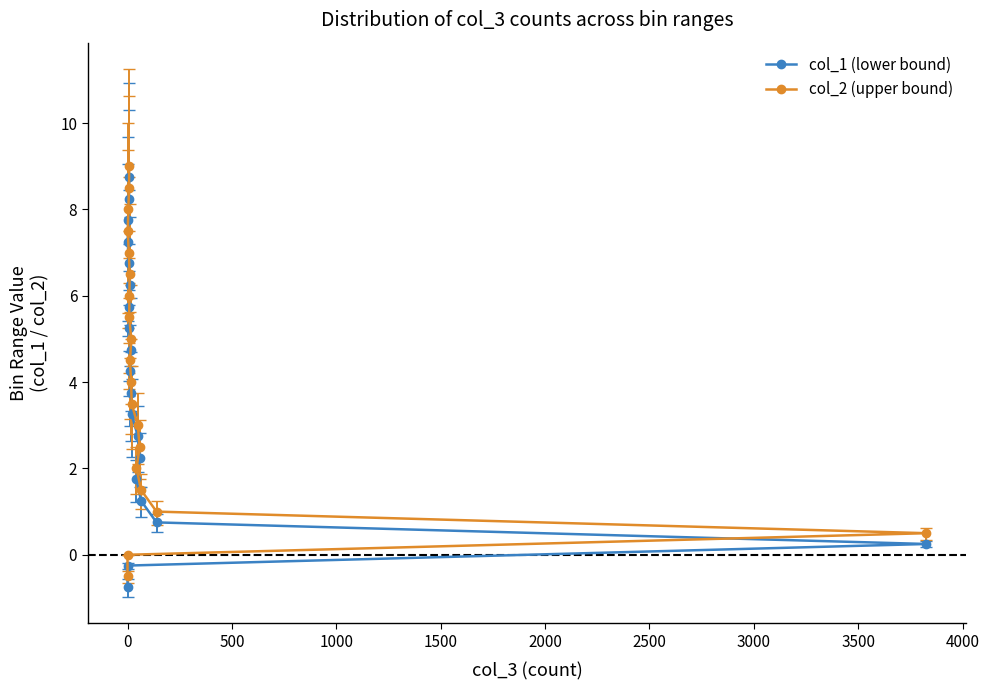

True or false: col_1 (lower bound) has more than 2 points higher than both neighbors.

False